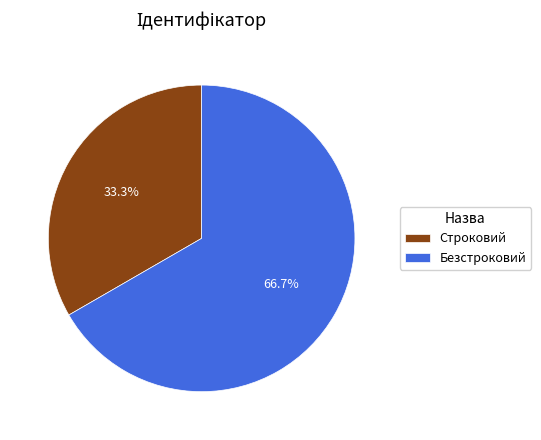

What portion of the pie excludes Безстроковий?

33.3%